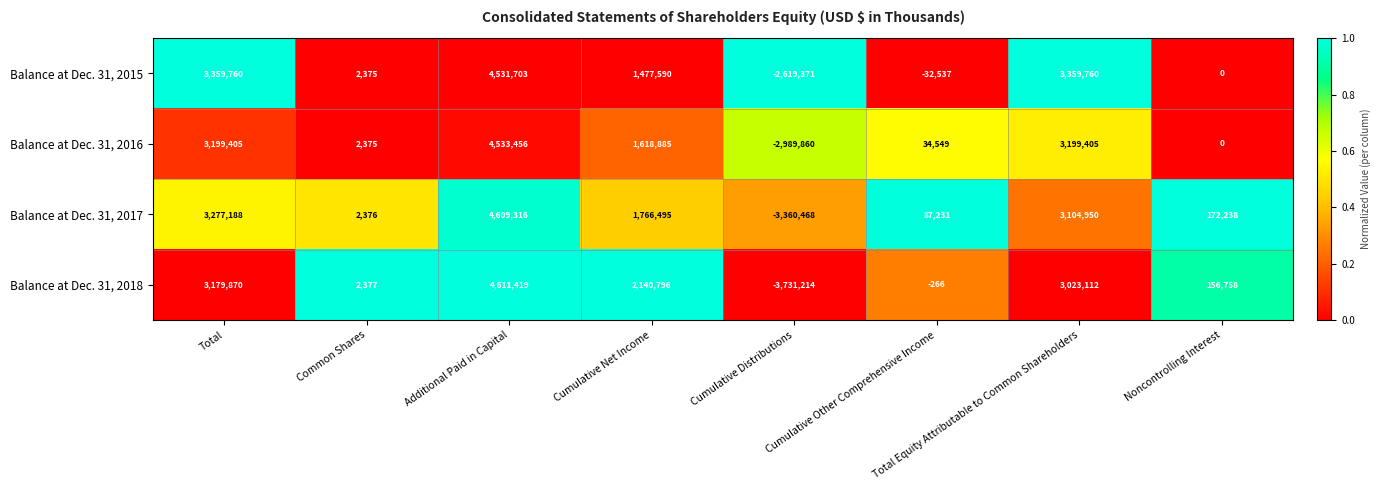

What is the minimum value shown in the chart?

-3731214